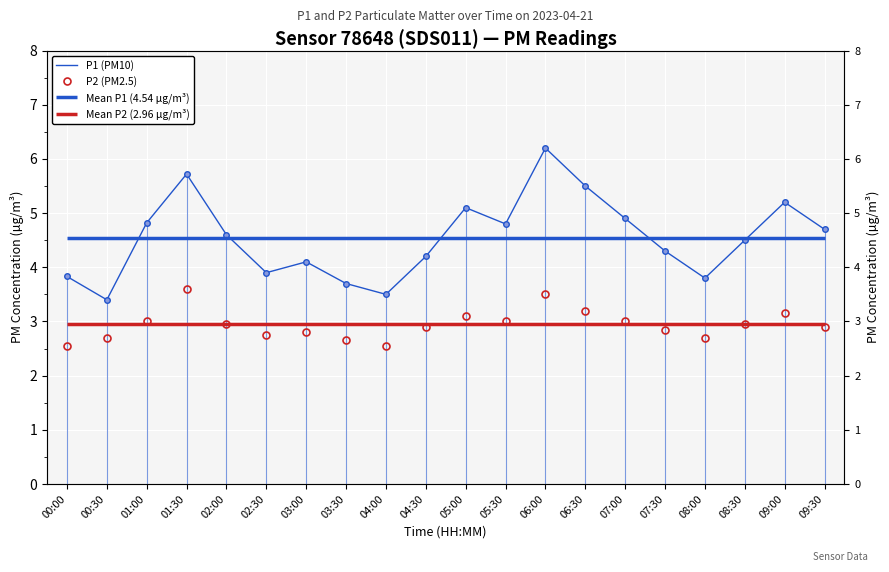

What value does the P2 (PM2.5) series have at 00:00?

2.5